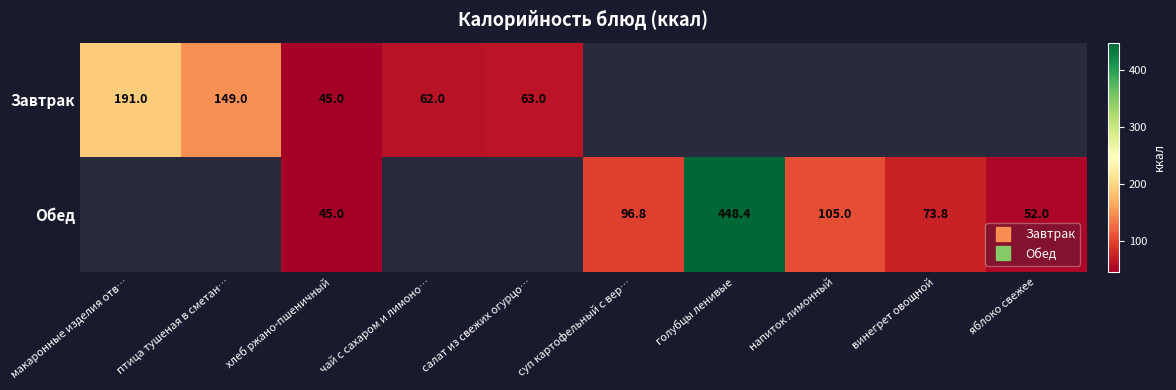

Which has a higher value, чай с сахаром и лимоно… or голубцы ленивые?

голубцы ленивые